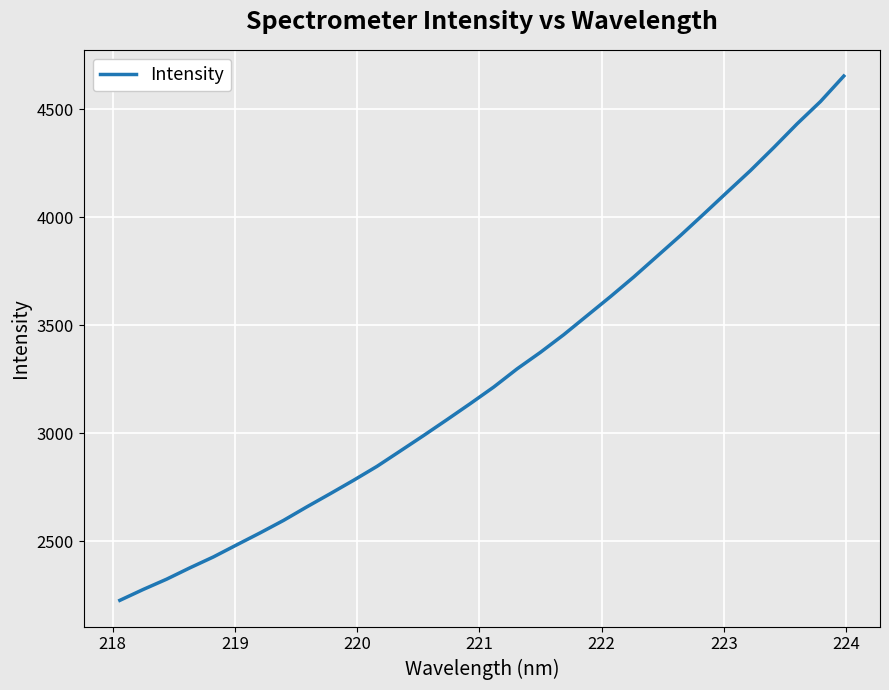

What is the smallest value displayed?

2227.5